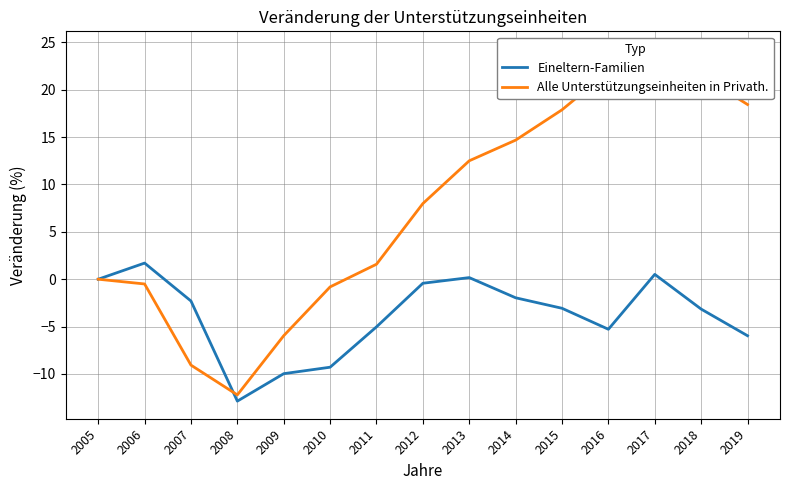

In Alle Unterstützungseinheiten in Privath., how many points are lower than both neighbors (excluding endpoints)?

1